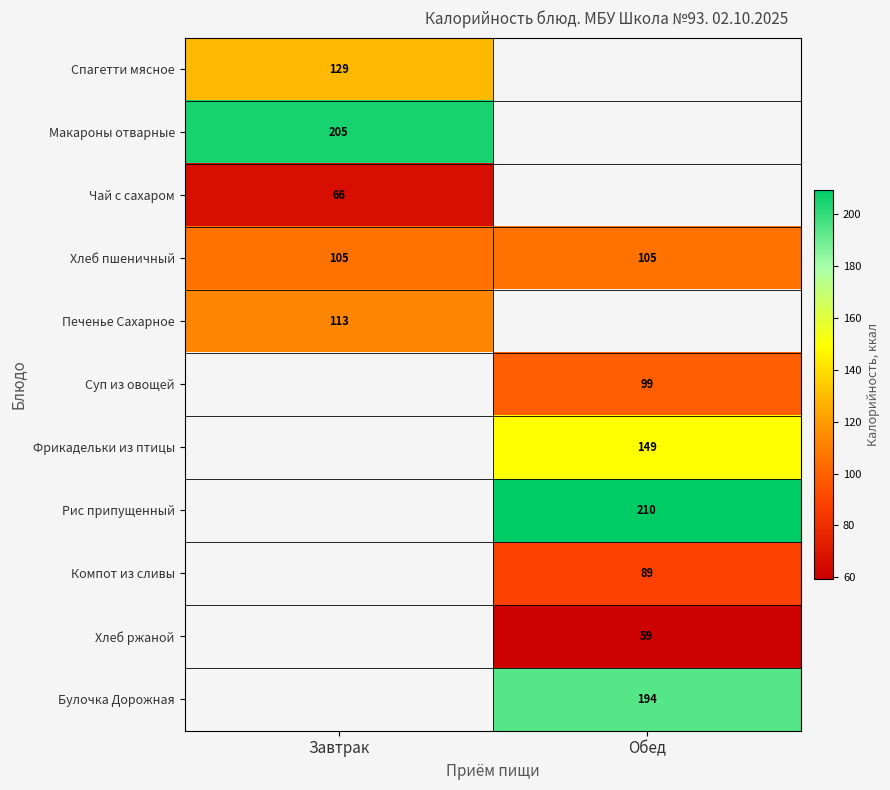

Is it true that Макароны отварные equals 79.1 at Завтрак?

False